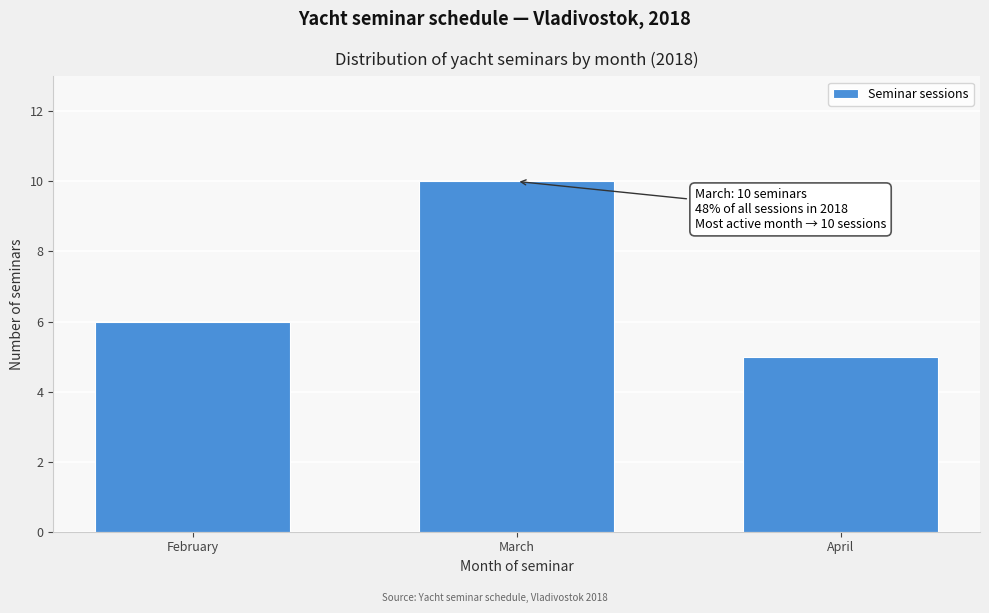

Reading right to left, extract all data points from this chart.

5	10	6